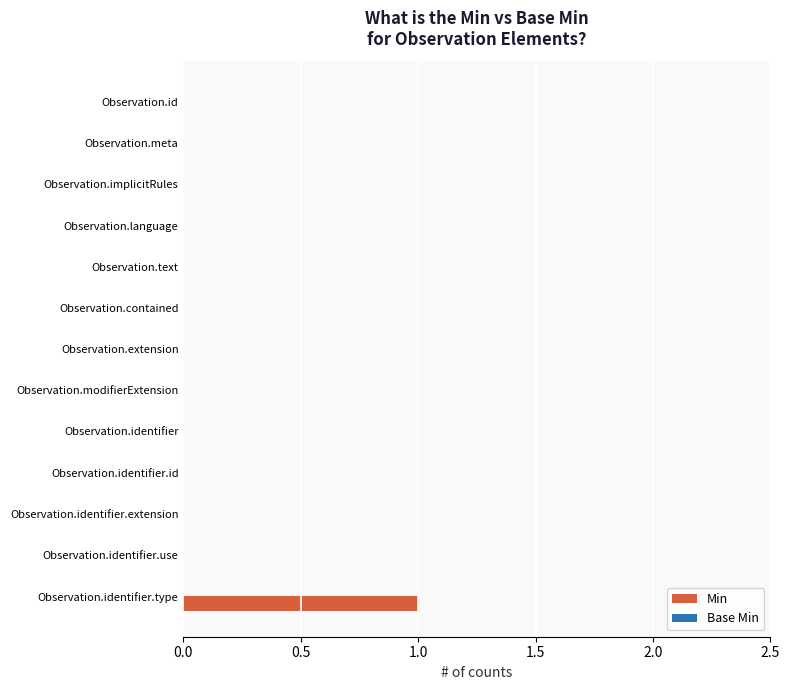

Is it true that the value at Observation.meta is 0?

True